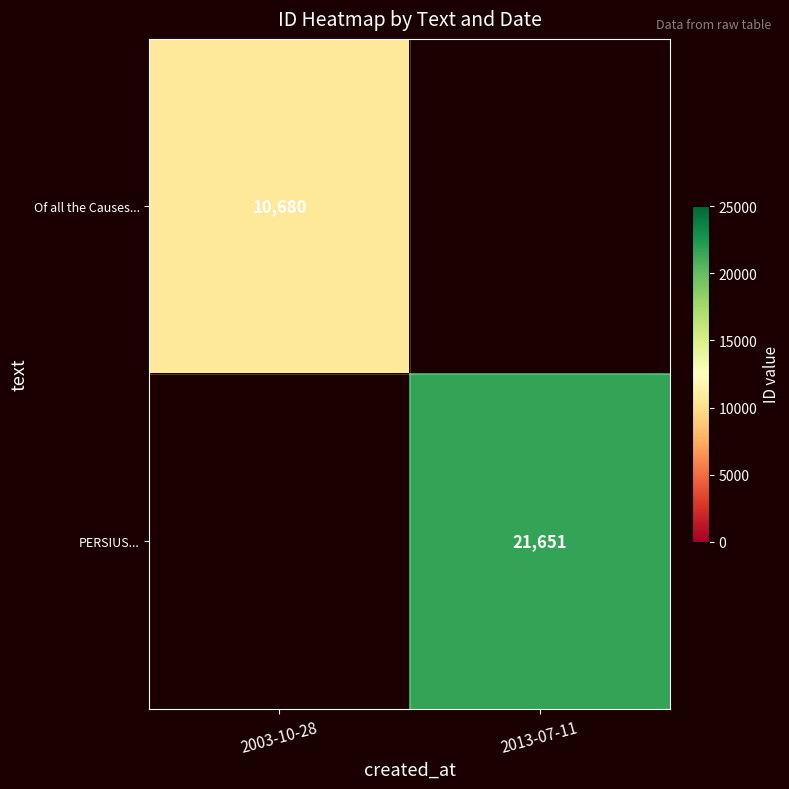

The Of all the Causes... series shows 10680 at 2003-10-28. True or false?

True